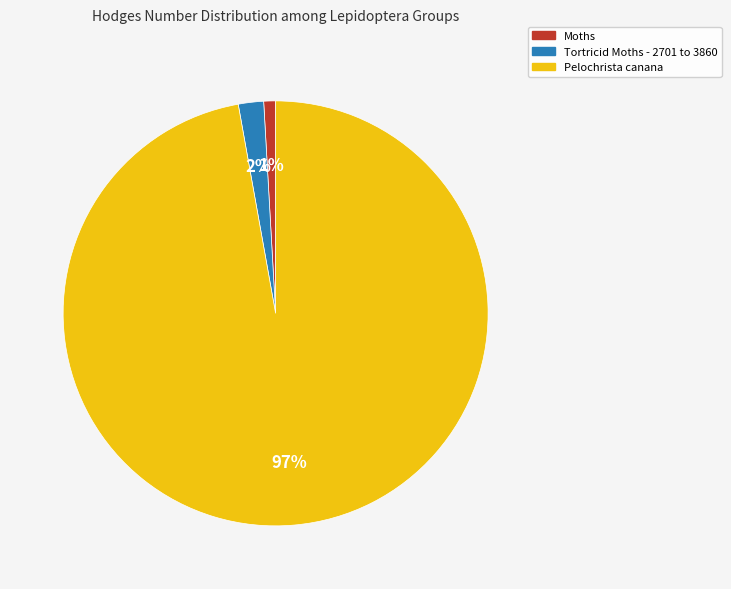

To the nearest percent, what is the combined percentage of Moths and Tortricid Moths - 2701 to 3860?

3%